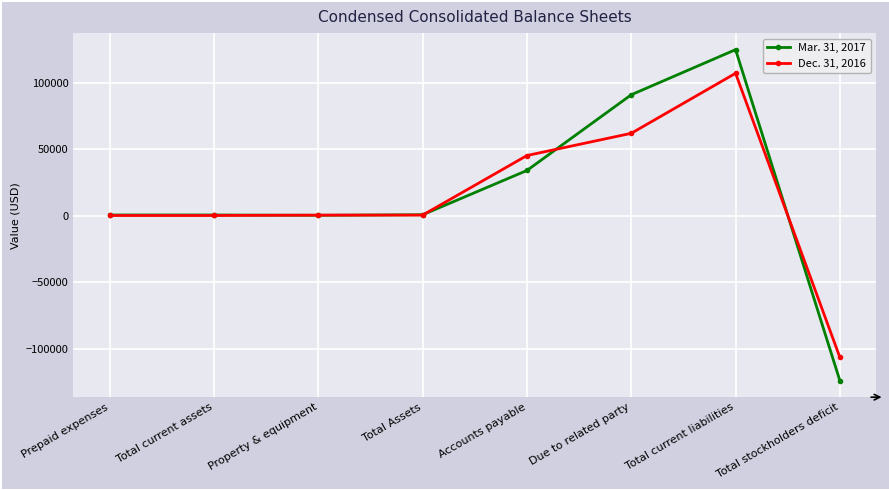

List the series in order of their overall mean, highest first.

Mar. 31, 2017, Dec. 31, 2016